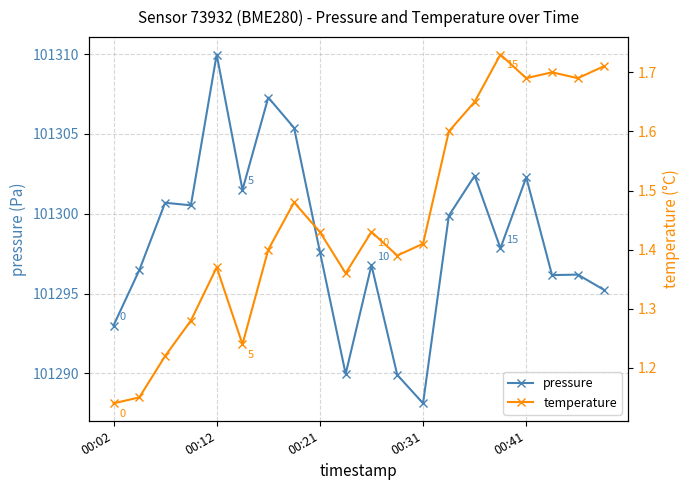

How many series are shown in this chart?

2